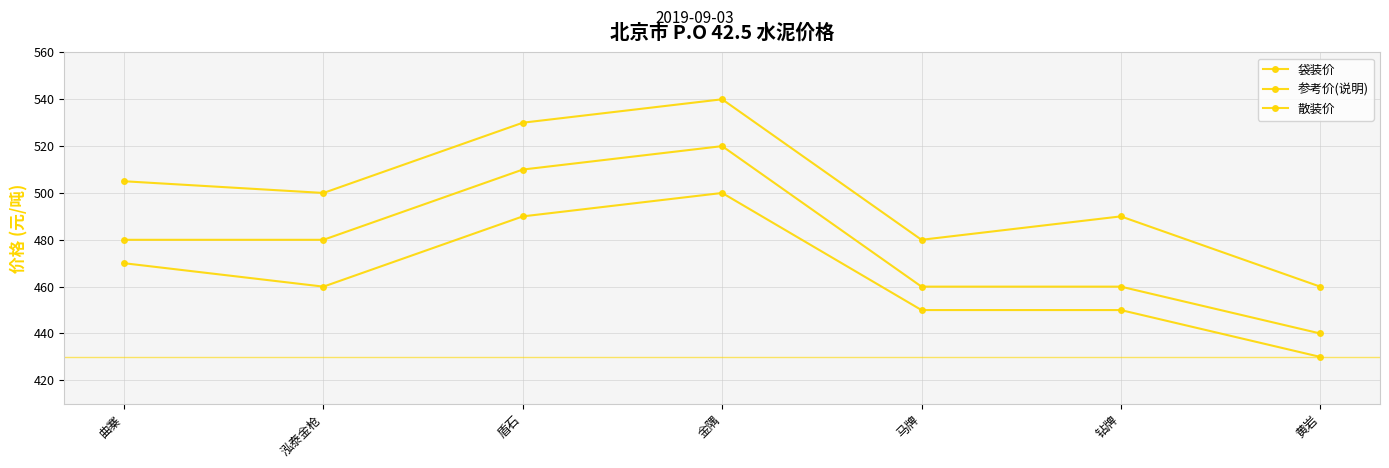

How many series are shown in this chart?

3